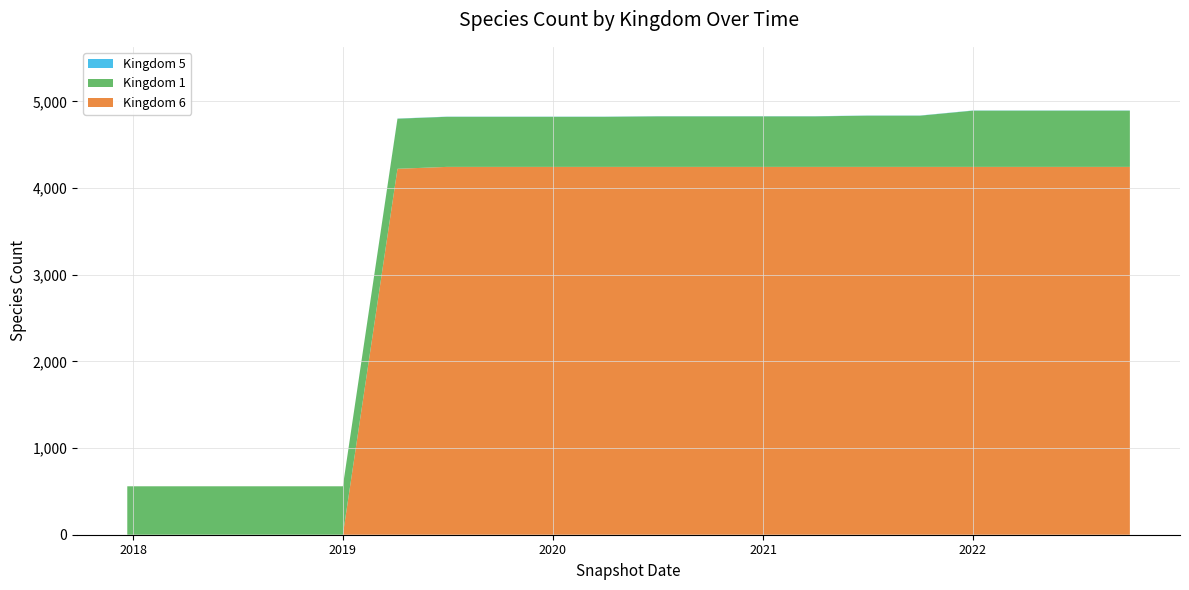

Reading left to right, list all the values displayed in this chart.

Kingdom 1: 559	559	559	559	559	578	578	578	578	578	583	583	583	583	591	591	649	649	649	649
Kingdom 5: 0	0	0	0	0	2	2	2	2	2	2	2	2	2	2	2	2	2	2	2
Kingdom 6: 0	0	0	0	0	4223	4245	4245	4245	4245	4245	4245	4245	4245	4245	4245	4245	4245	4245	4245